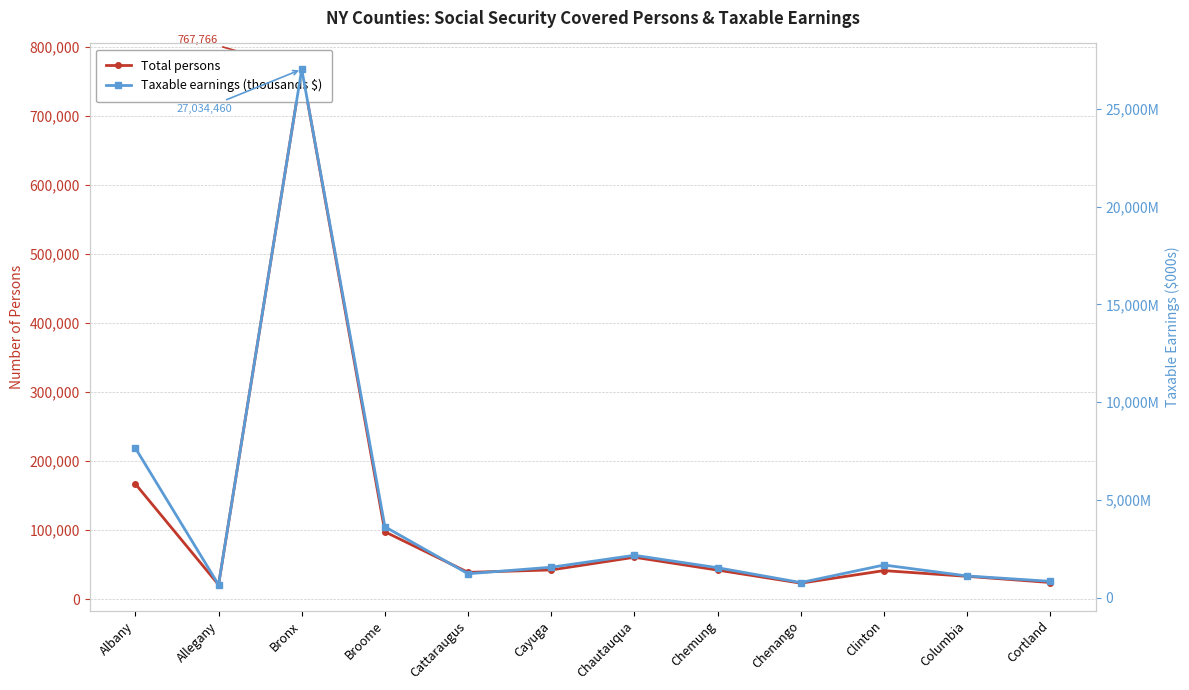

Does the chart display data point markers on the line(s)?

Yes